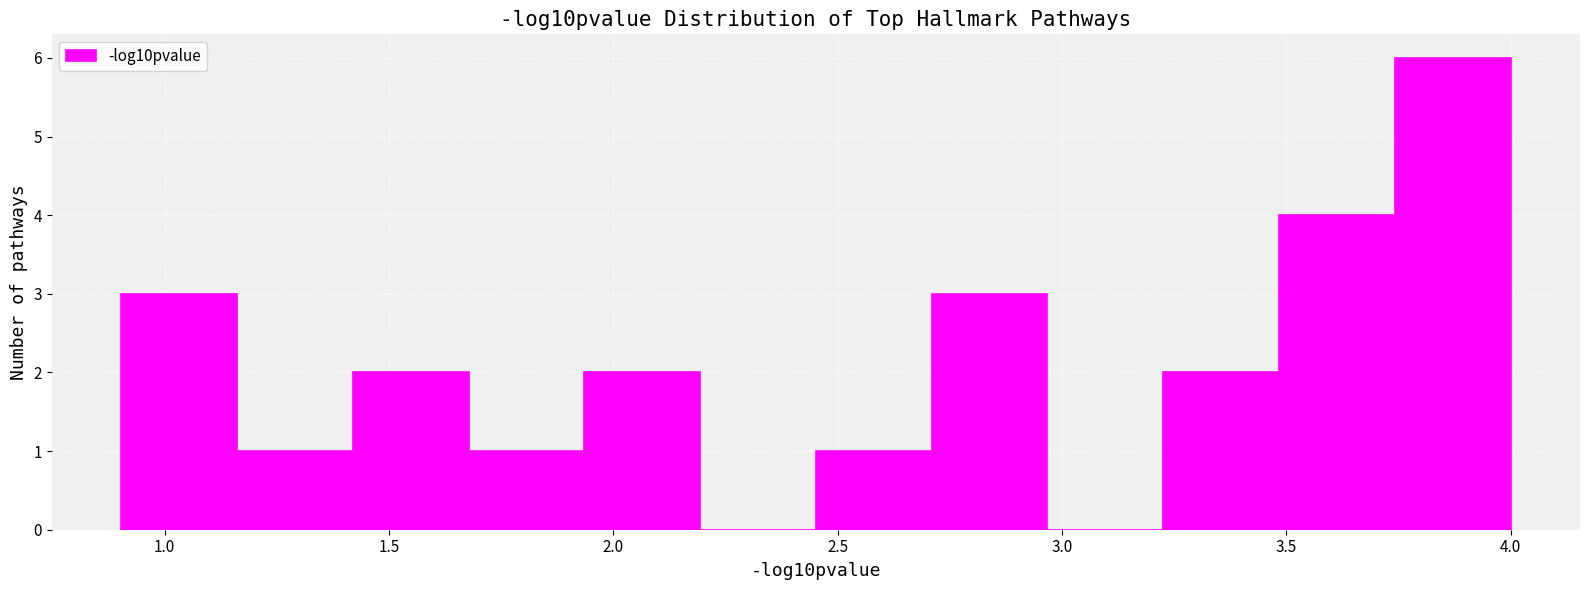

Which range on the x-axis has the tallest bar?

3.75 to 4.00